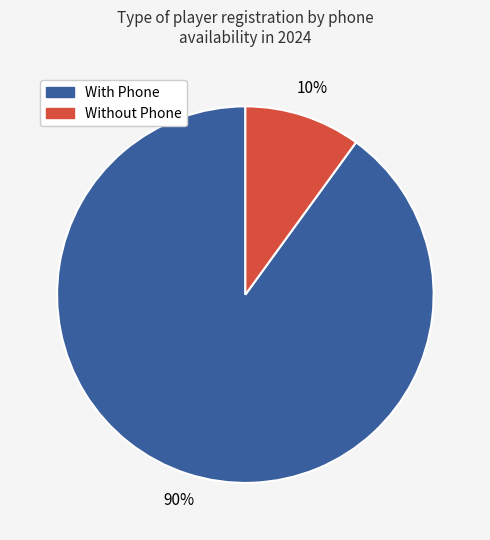

Does any single category account for the majority?

Yes